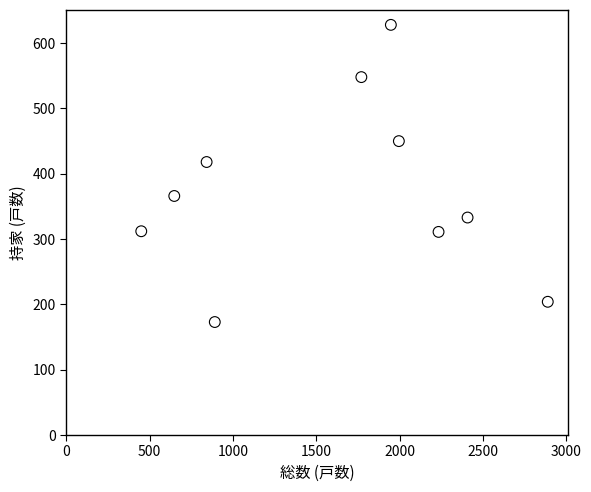

What Y value in the scatter plot is closest to 400?

418